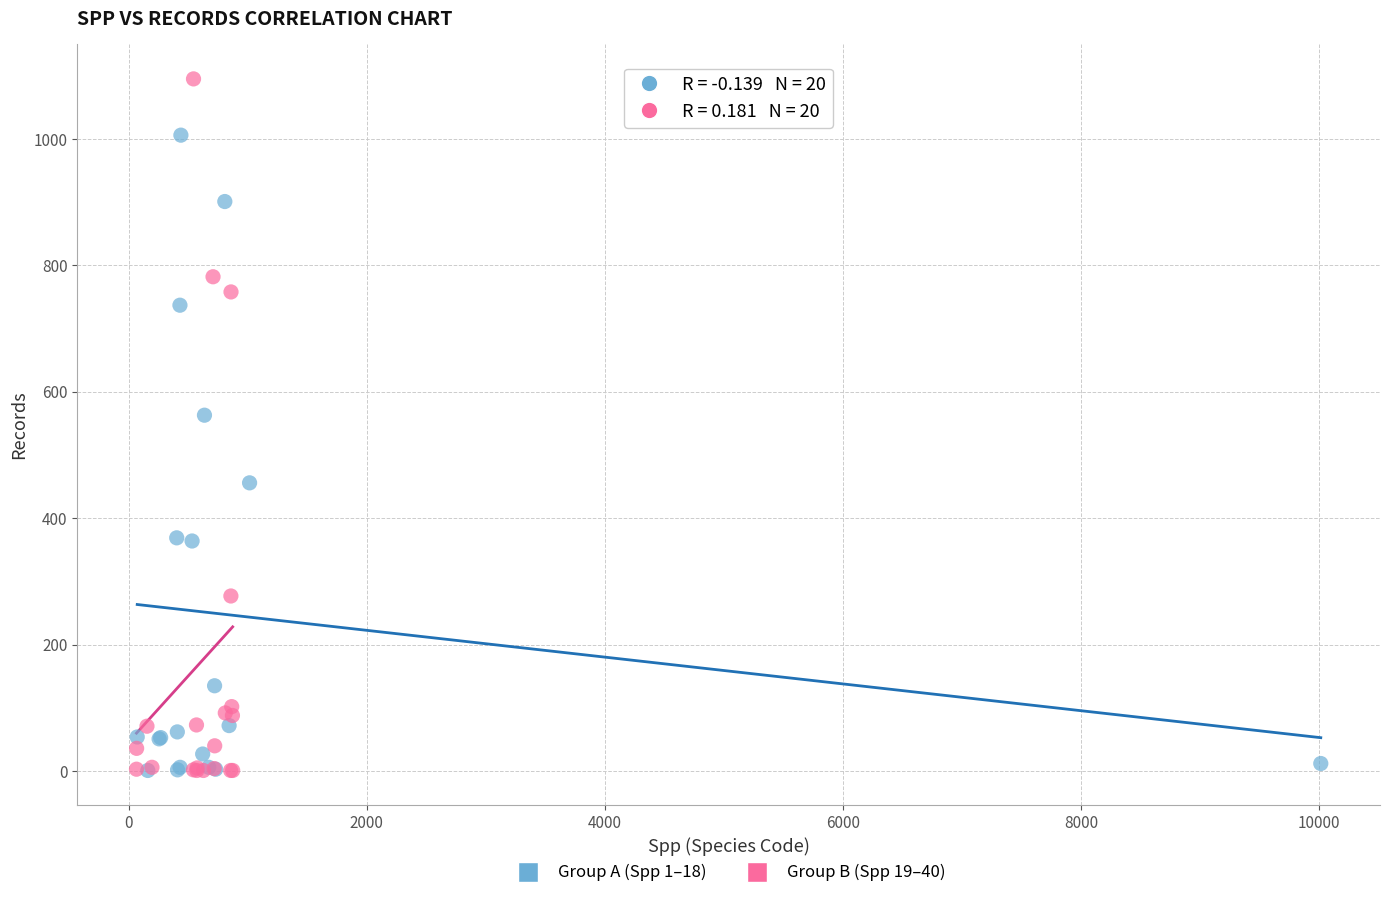

Which series has the widest spread of Y values?

Group B (Spp 19–40)